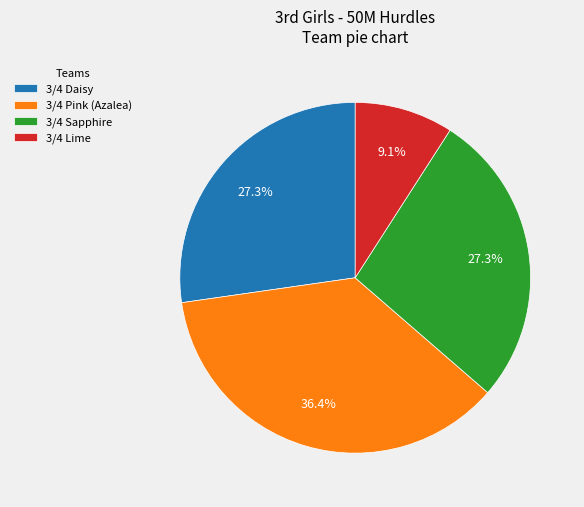

Do 3/4 Sapphire and 3/4 Lime together represent more than half of the pie?

No